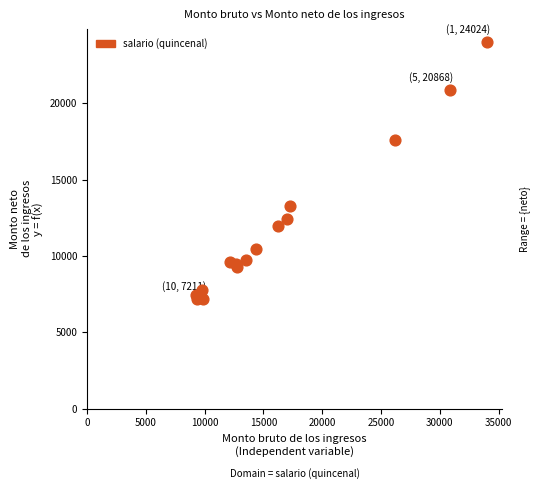

What Y value in the scatter plot is closest to 15586?

17594.2